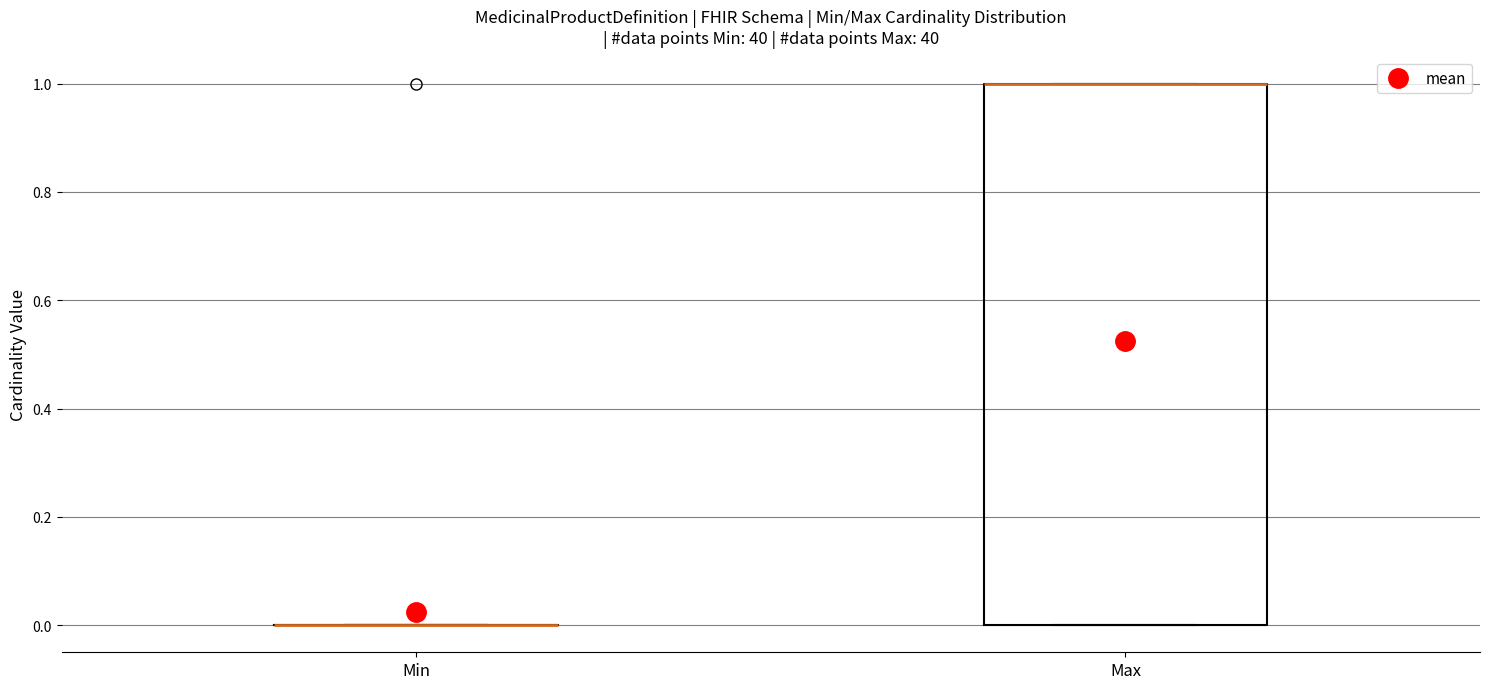

Reading left to right, transcribe this box plot: for each box, give where its median line is, the range the box spans, and where its two whiskers end, as read against the y-axis. The values are not printed on the chart, so give them approximately, as read against the axis.

Min: box collapsed to a line at 0, whiskers 0 to 0
Max: median 1 (drawn on the box's upper edge), box 0 to 1, whiskers 0 to 1